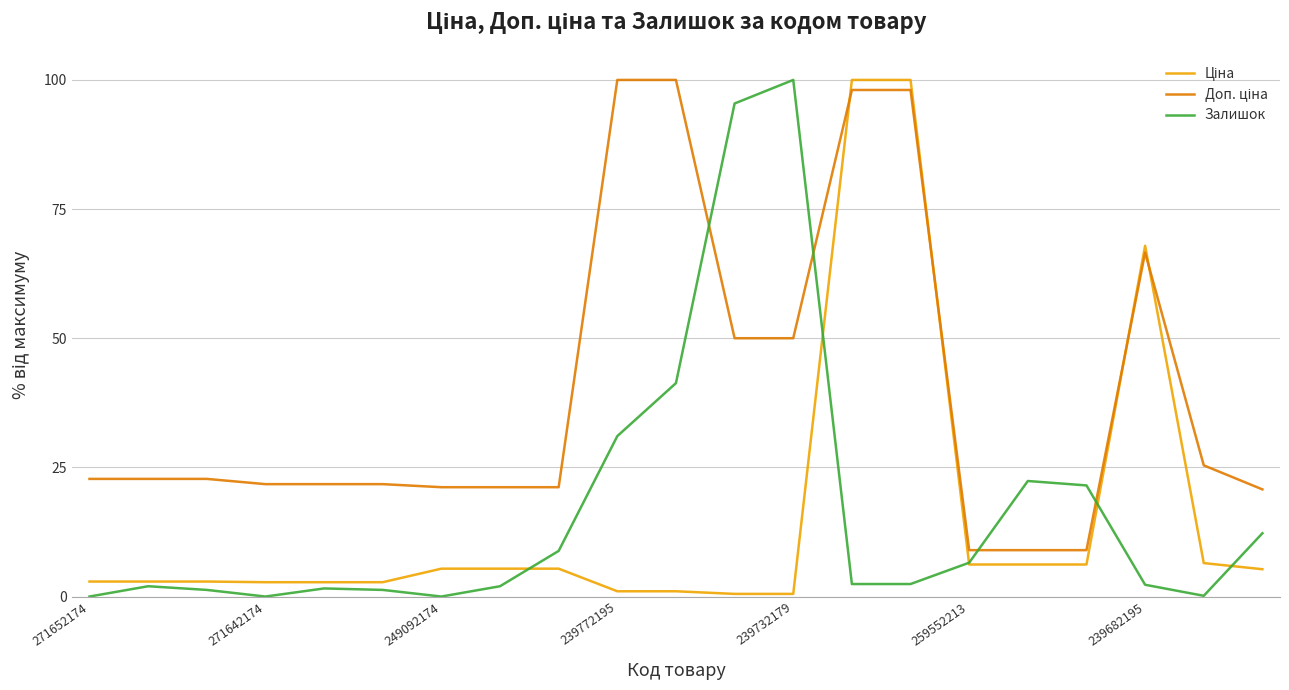

What is the greatest value displayed?

100.0